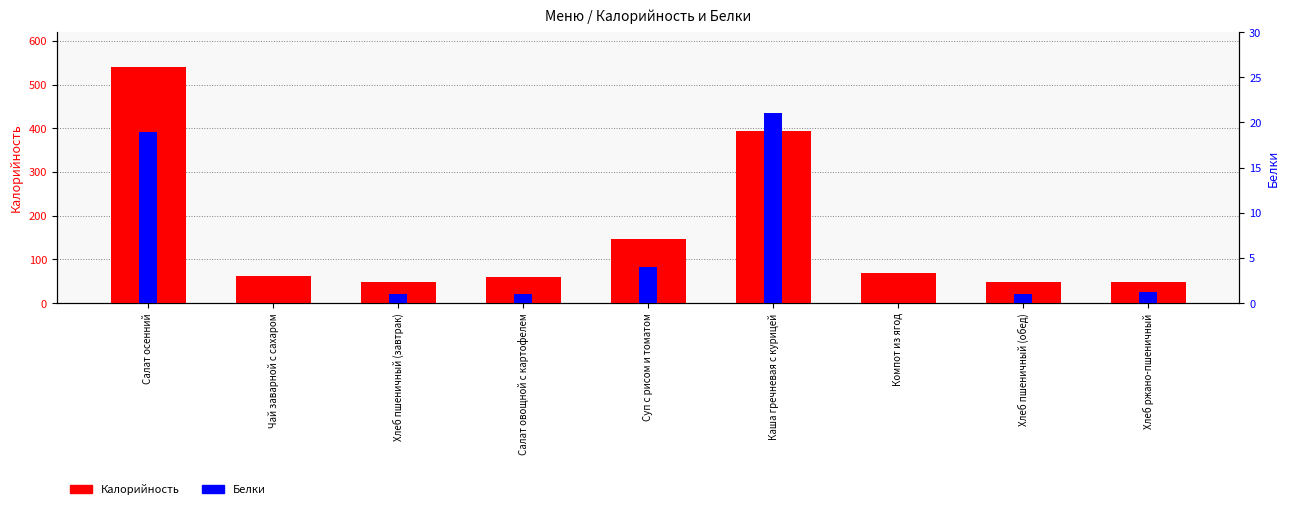

What is the highest value of the Калорийность series?

541.0